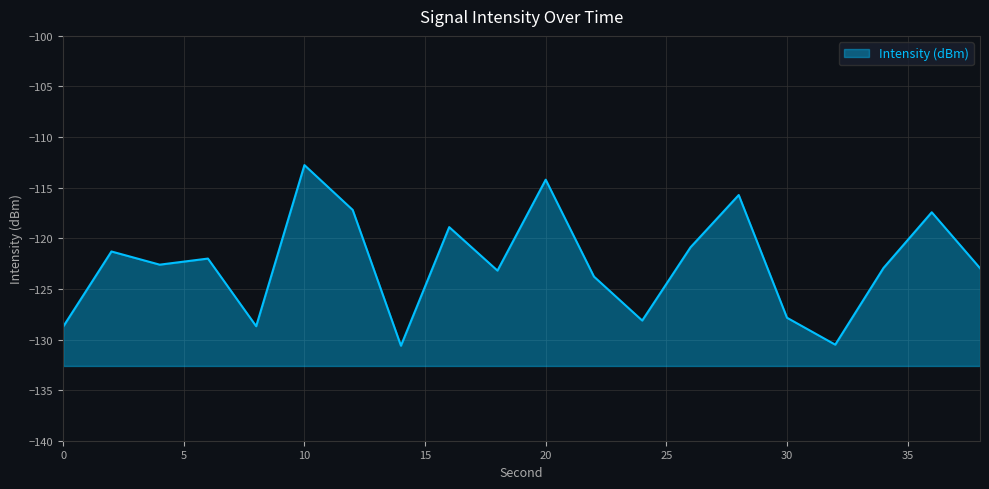

Reading right to left, list all the values displayed in this chart.

-122.9	-117.4	-122.9	-130.5	-127.8	-115.7	-120.9	-128.1	-123.8	-114.2	-123.2	-118.9	-130.6	-117.2	-112.8	-128.7	-122.0	-122.6	-121.3	-128.7